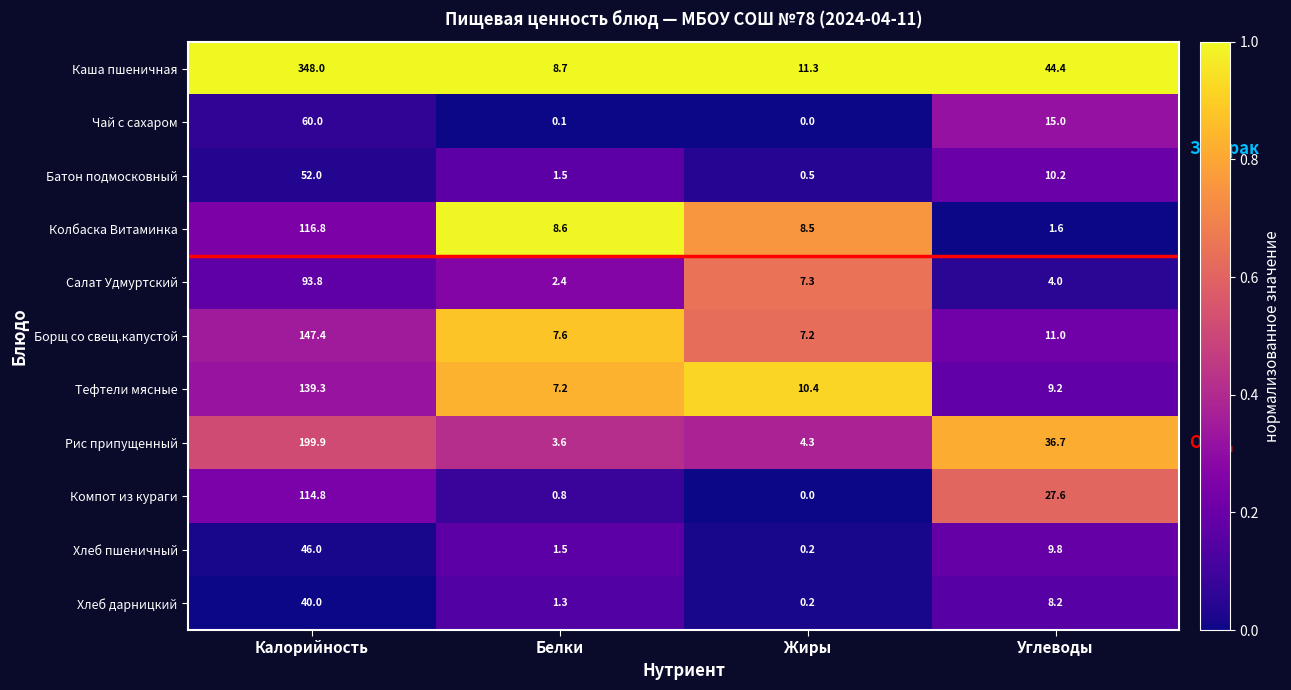

Which series has the largest range (max minus min)?

Каша пшеничная